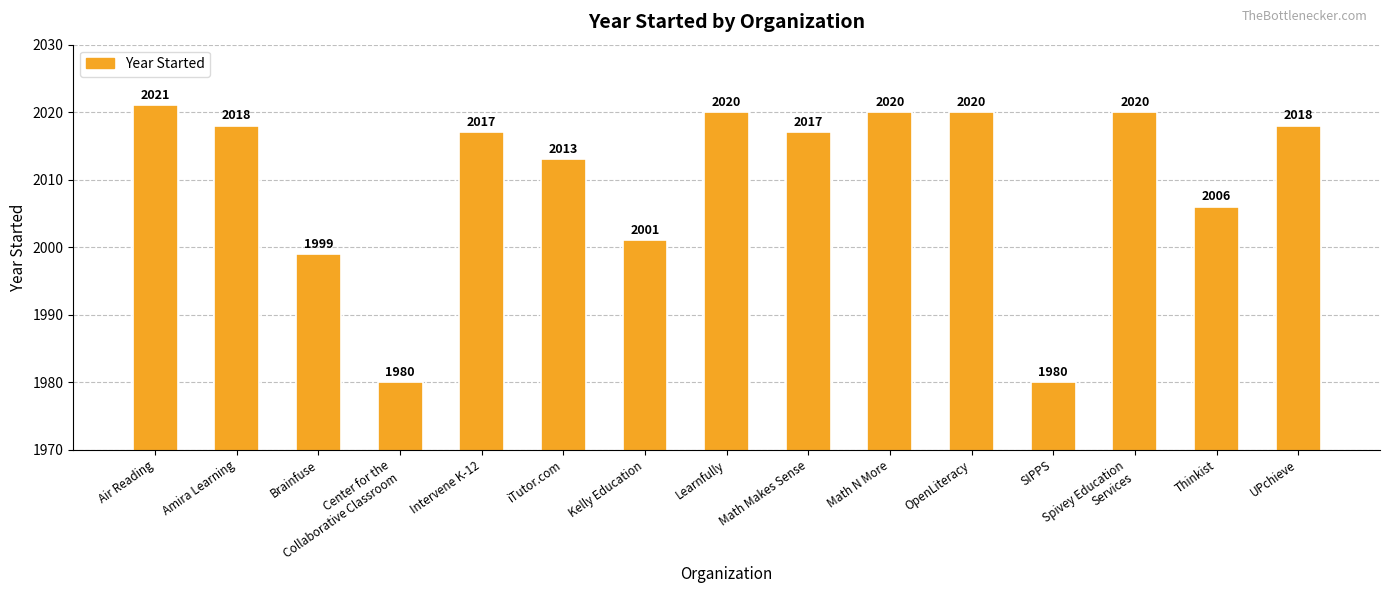

What is the maximum value shown in the chart?

2021